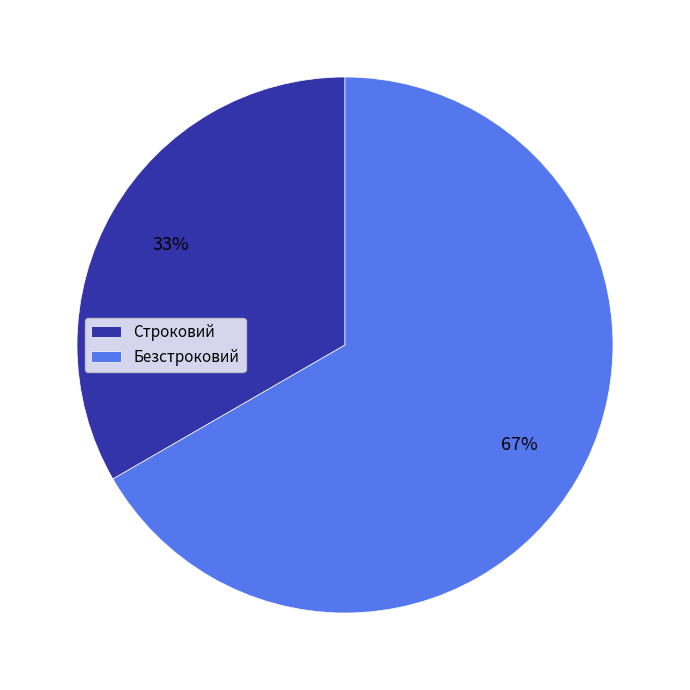

What is the ratio of the value at Строковий to the value at Безстроковий?

0.5